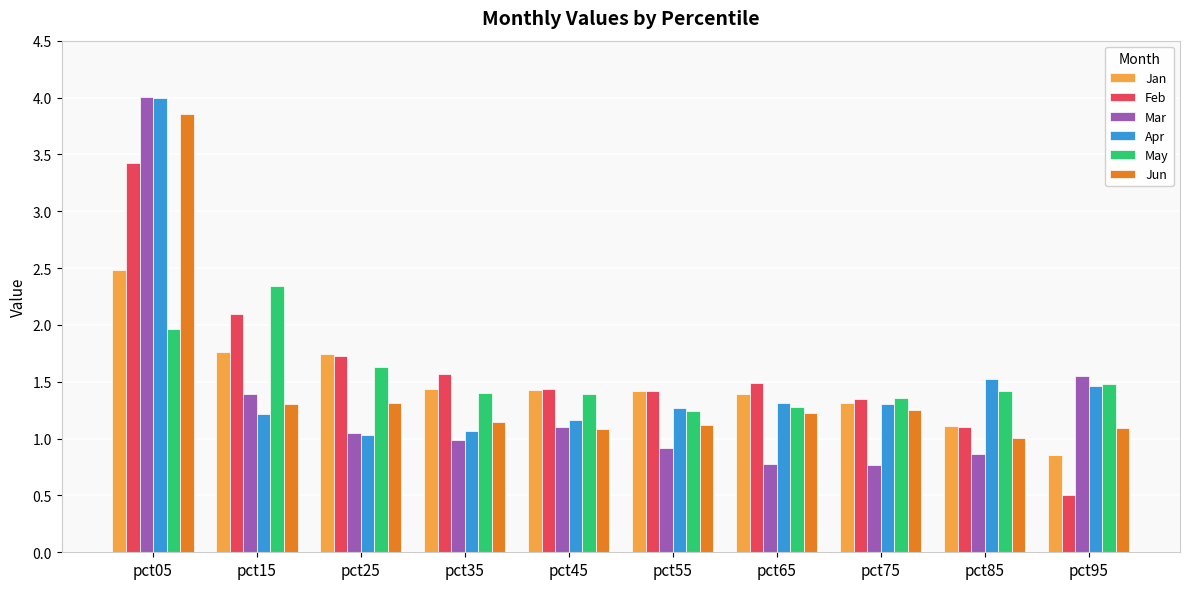

Is it true that May equals 0.4 at pct75?

False